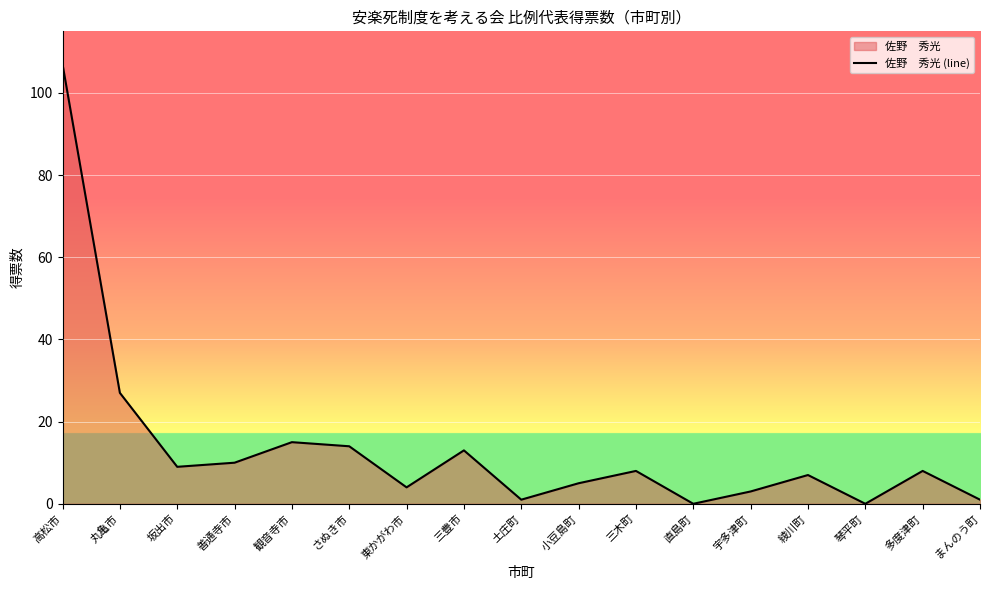

Approximately how many times larger is the value at 三豊市 compared to 多度津町?

1.6